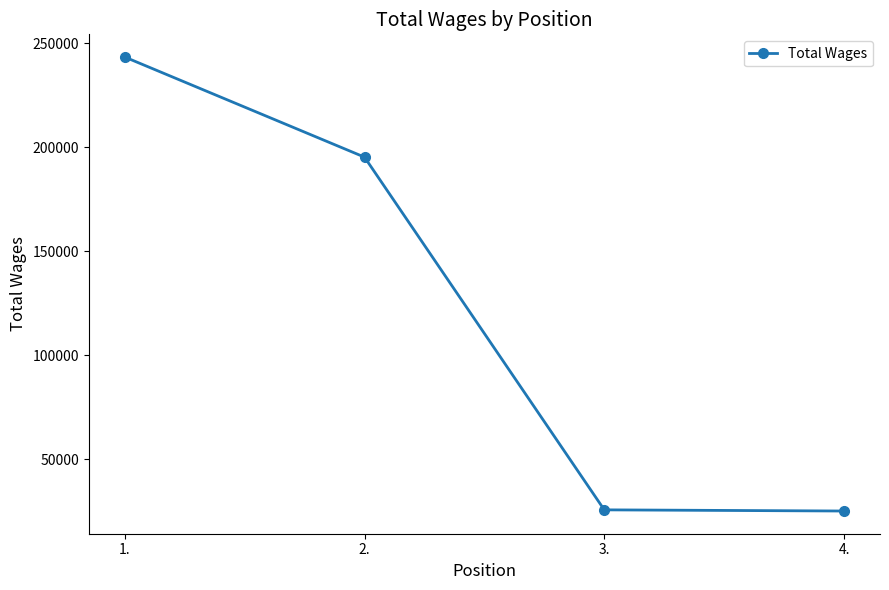

How many data points does each series have?

4